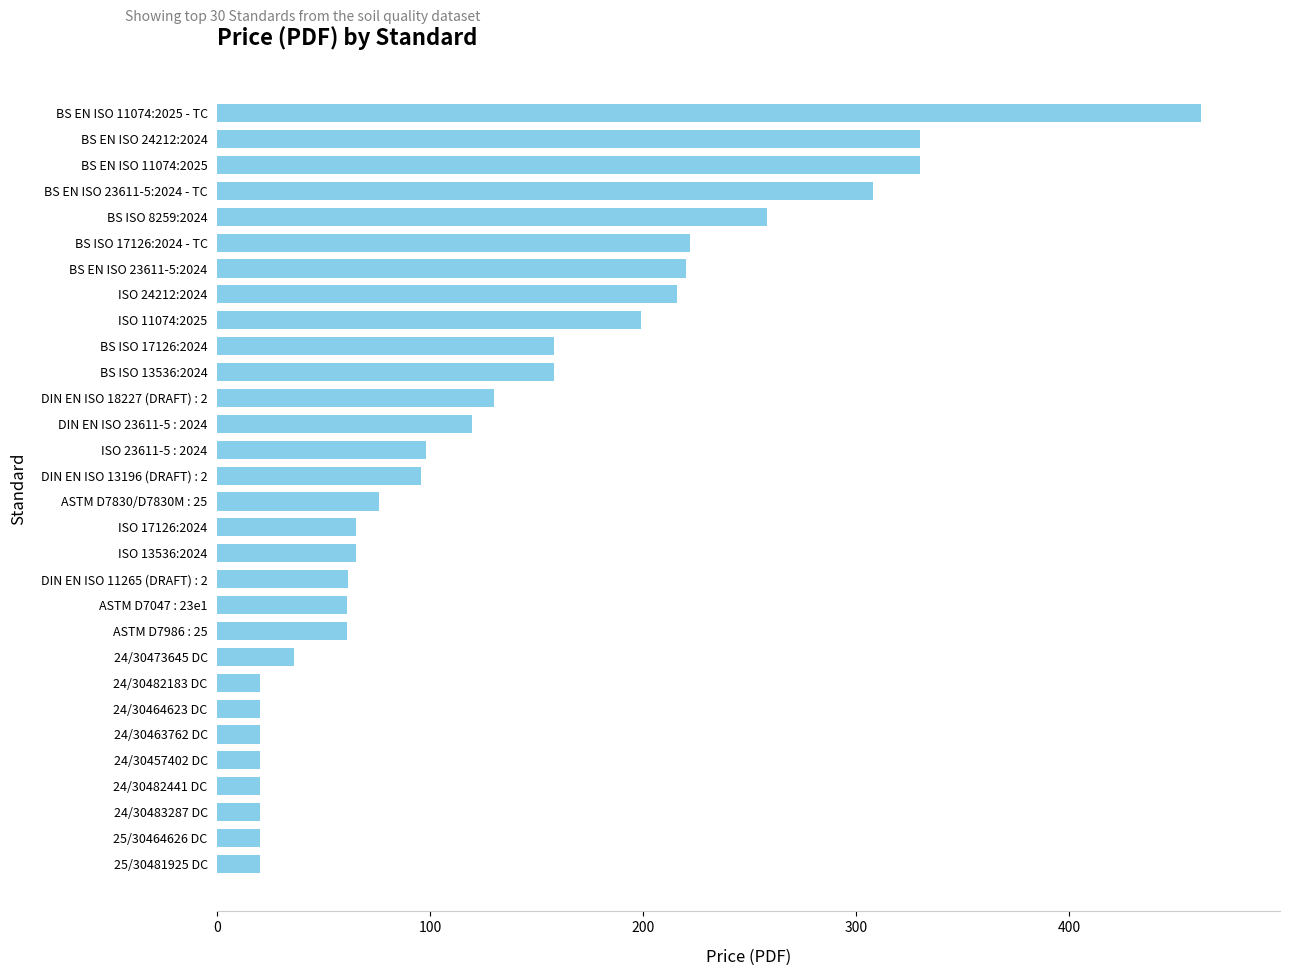

What is the change in value from 24/30482183 DC to BS ISO 13536:2024?

+138.0